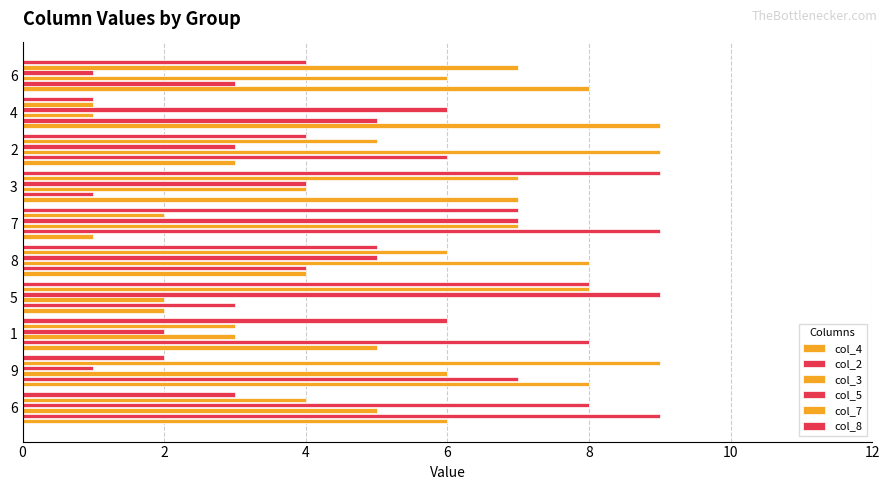

The col_4 series shows 2 at 9. True or false?

False